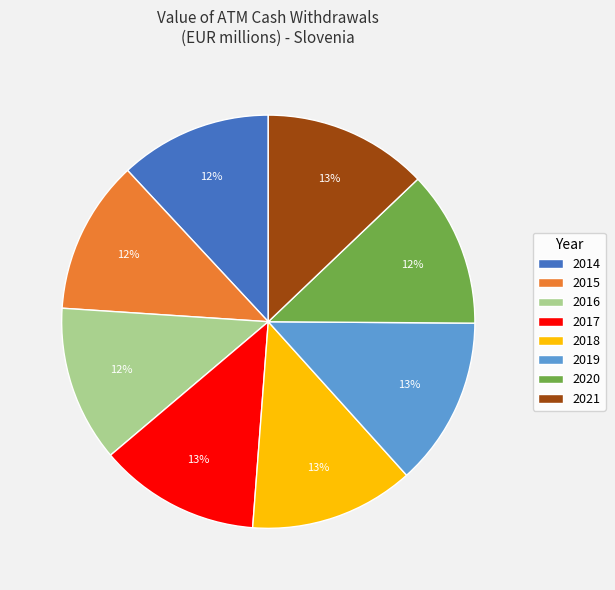

Is 2018 the majority of the pie?

No